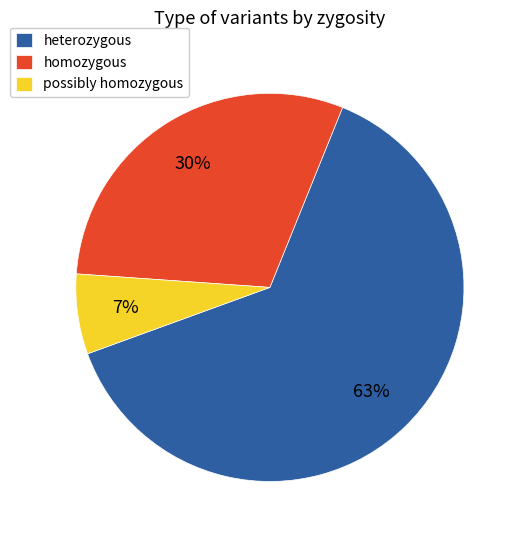

To the nearest percent, what is the average slice percentage?

33%